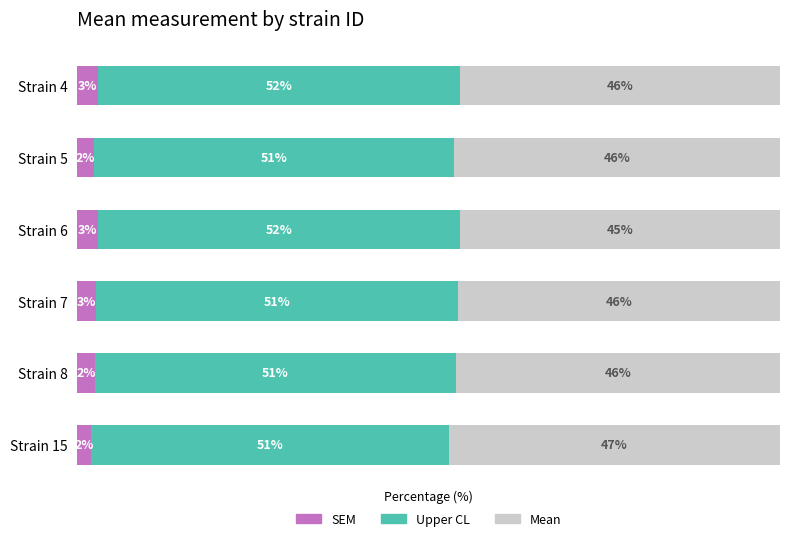

What are all the series names shown in the legend?

SEM, Upper CL, Mean